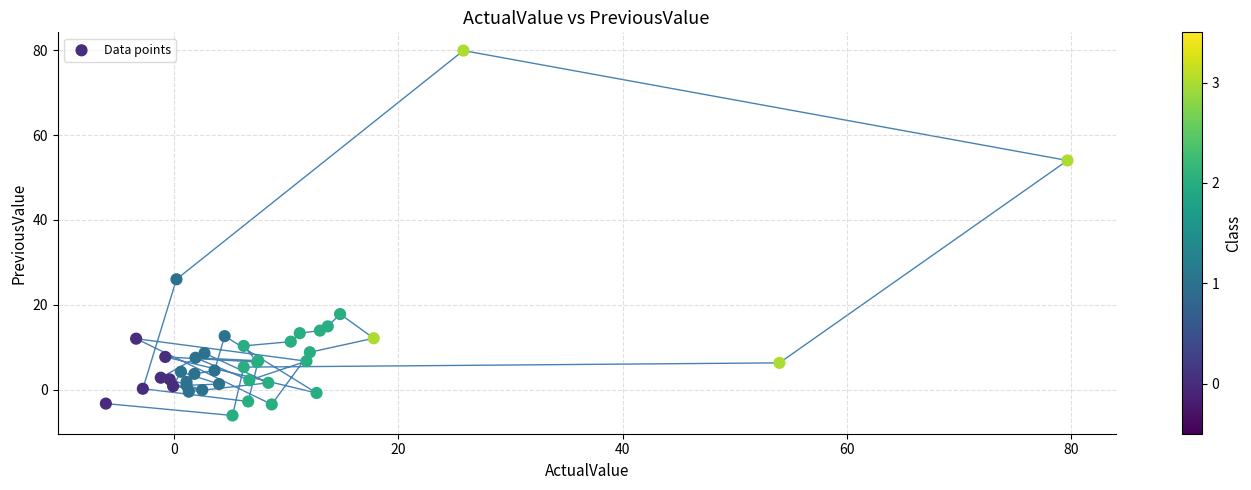

What Y value in the scatter plot is closest to 36?

26.0